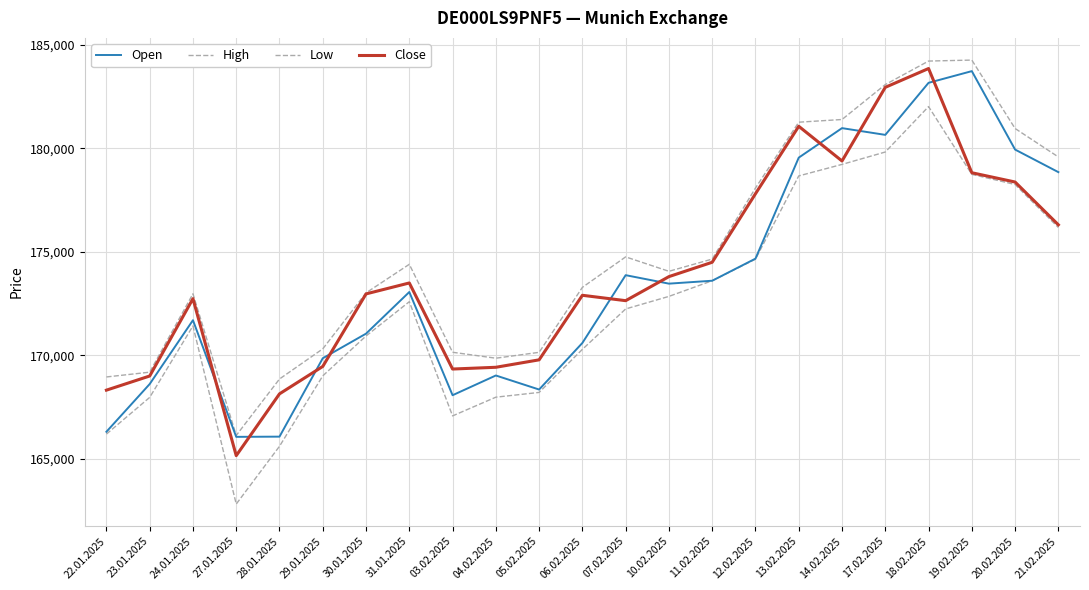

Reading right to left, extract all data points from this chart.

Open: 21.02.2025=178850	20.02.2025=179941	19.02.2025=183734	18.02.2025=183169	17.02.2025=180652	14.02.2025=180978	13.02.2025=179551	12.02.2025=174667	11.02.2025=173599	10.02.2025=173458	07.02.2025=173868	06.02.2025=170591	05.02.2025=168338	04.02.2025=169017	03.02.2025=168063	31.01.2025=173053	30.01.2025=171040	29.01.2025=169850	28.01.2025=166060	27.01.2025=166050	24.01.2025=171690	23.01.2025=168603	22.01.2025=166296
High: 21.02.2025=179584	20.02.2025=180960	19.02.2025=184268	18.02.2025=184221	17.02.2025=183084	14.02.2025=181395	13.02.2025=181265	12.02.2025=178081	11.02.2025=174647	10.02.2025=174055	07.02.2025=174752	06.02.2025=173279	05.02.2025=170137	04.02.2025=169853	03.02.2025=170140	31.01.2025=174393	30.01.2025=173012	29.01.2025=170305	28.01.2025=168847	27.01.2025=166118	24.01.2025=172968	23.01.2025=169177	22.01.2025=168946
Low: 21.02.2025=176173	20.02.2025=178252	19.02.2025=178742	18.02.2025=182020	17.02.2025=179823	14.02.2025=179224	13.02.2025=178667	12.02.2025=174641	11.02.2025=173599	10.02.2025=172842	07.02.2025=172235	06.02.2025=170281	05.02.2025=168198	04.02.2025=167968	03.02.2025=167063	31.01.2025=172585	30.01.2025=170927	29.01.2025=168999	28.01.2025=165594	27.01.2025=162800	24.01.2025=171413	23.01.2025=167957	22.01.2025=166183
Close: 21.02.2025=176303	20.02.2025=178372	19.02.2025=178821	18.02.2025=183860	17.02.2025=182951	14.02.2025=179389	13.02.2025=181067	12.02.2025=177805	11.02.2025=174492	10.02.2025=173798	07.02.2025=172635	06.02.2025=172895	05.02.2025=169774	04.02.2025=169414	03.02.2025=169329	31.01.2025=173491	30.01.2025=172962	29.01.2025=169455	28.01.2025=168129	27.01.2025=165141	24.01.2025=172731	23.01.2025=168992	22.01.2025=168308